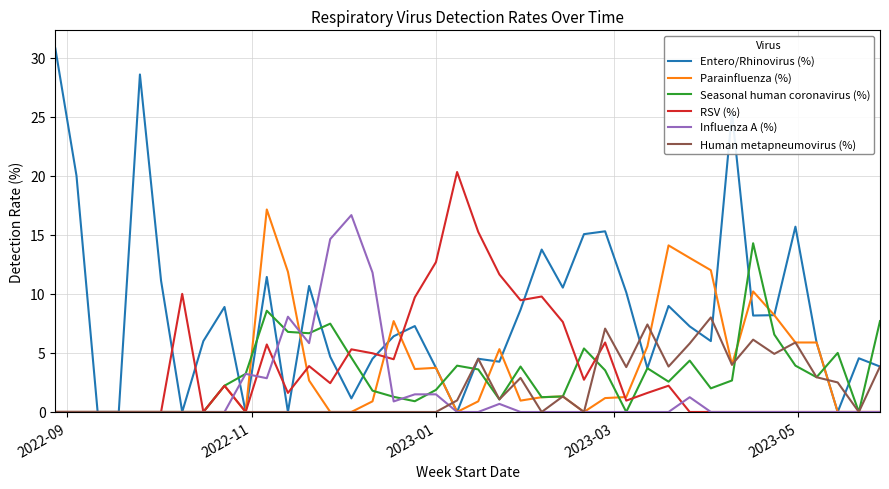

Which series has the largest total across all categories?

Entero/Rhinovirus (%)